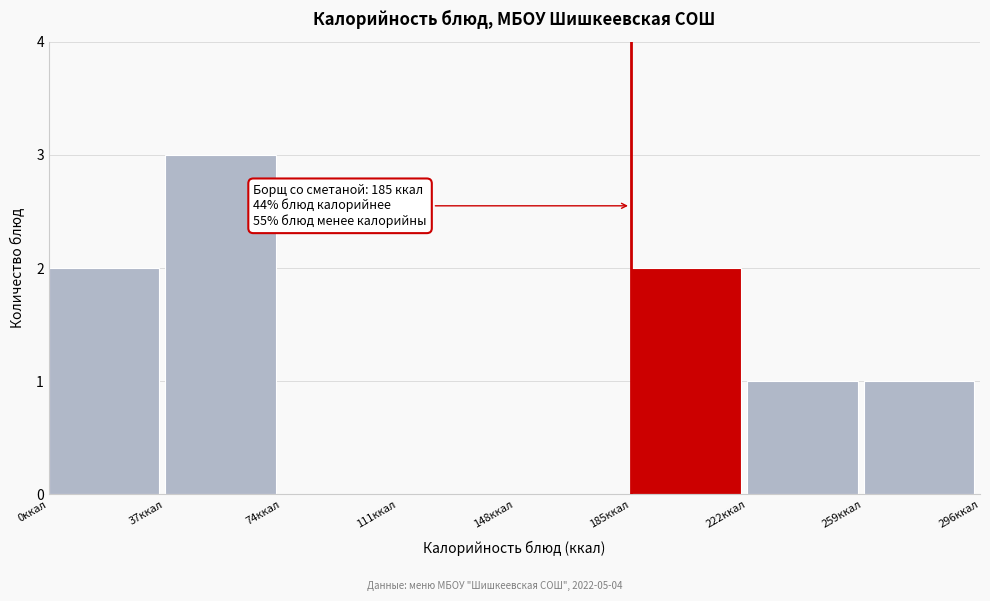

Which range on the x-axis has the tallest bar?

37 to 74